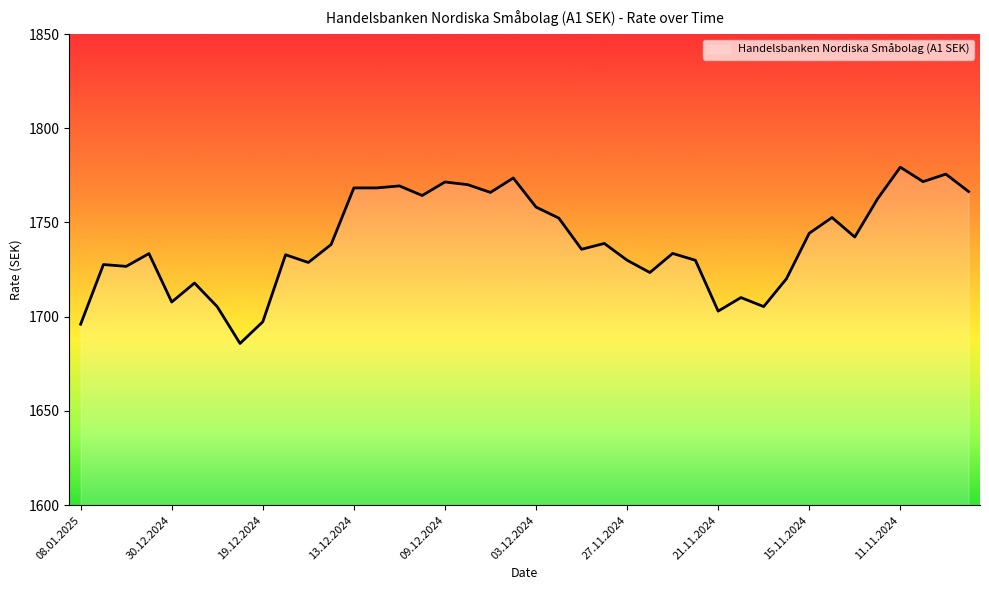

What is the minimum value shown in the chart?

1685.8